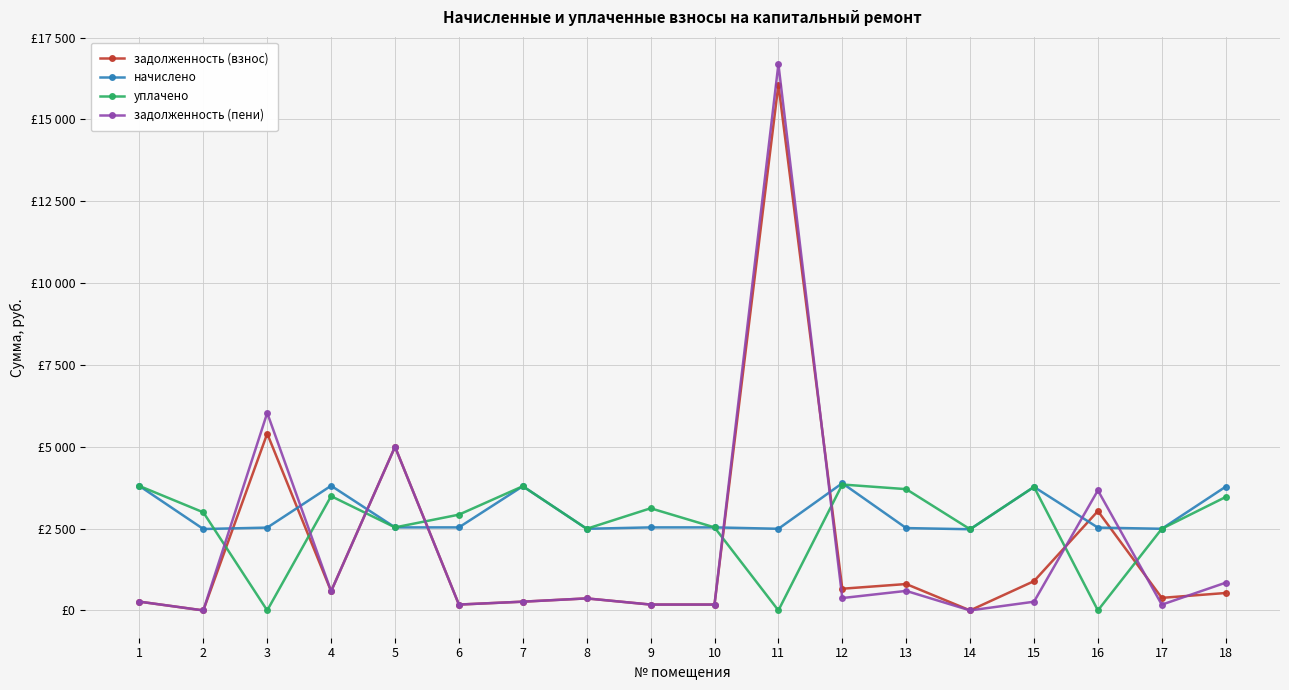

What is the difference between the highest and lowest values at 7?

3526.6